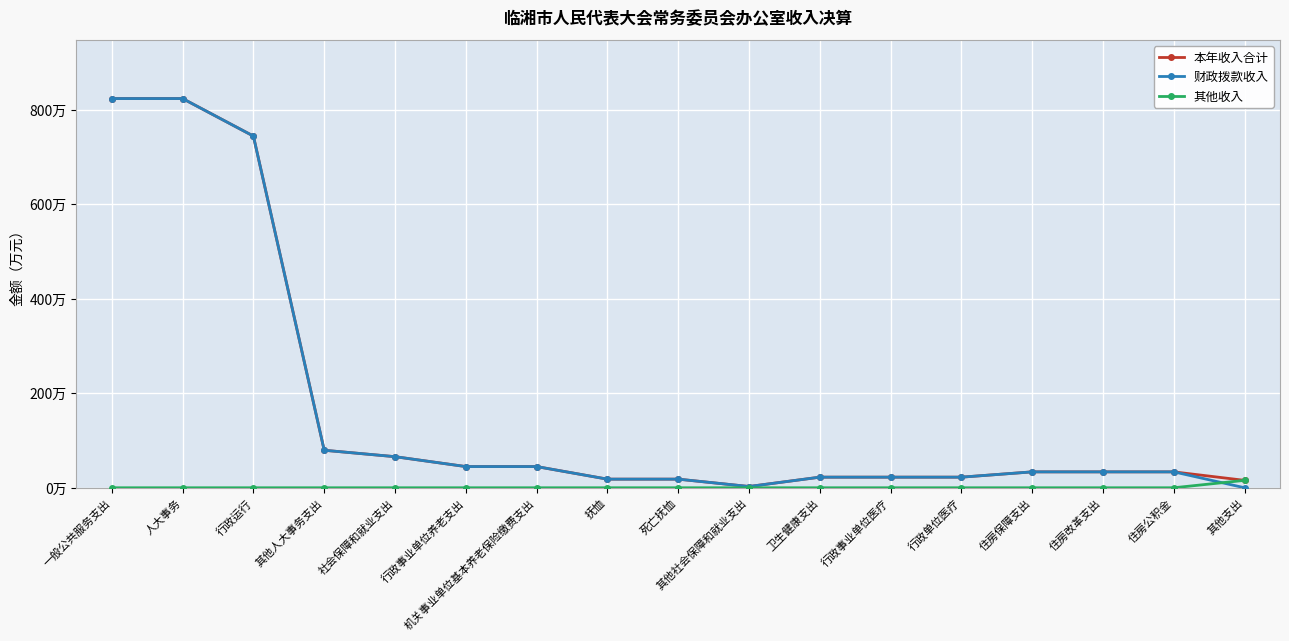

Does the chart have visible grid lines?

Yes